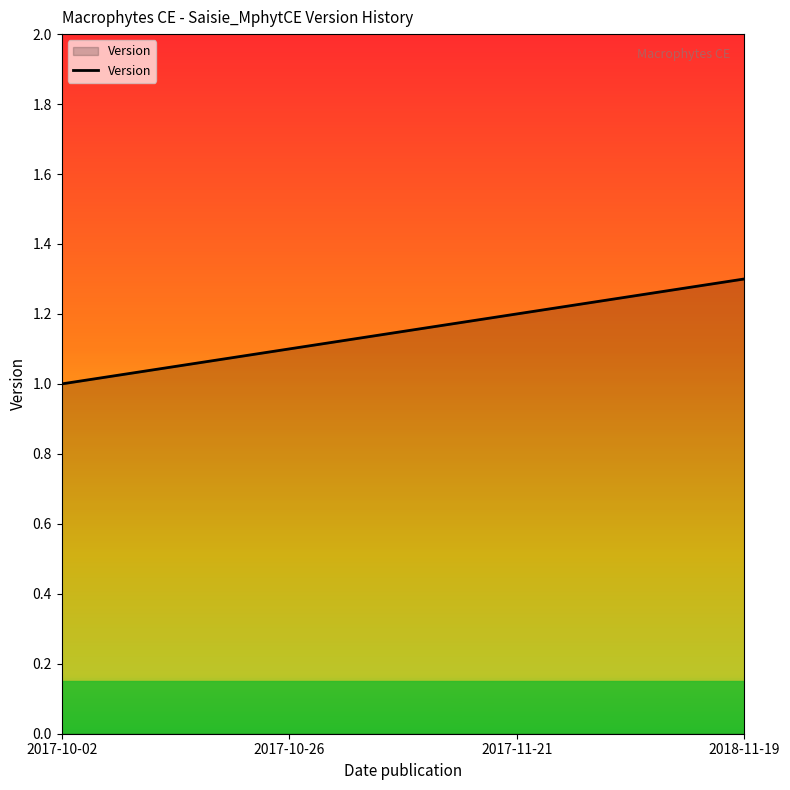

Reading right to left, transcribe all the data shown in this chart.

2018-11-19=1.3	2017-11-21=1.2	2017-10-26=1.1	2017-10-02=1.0